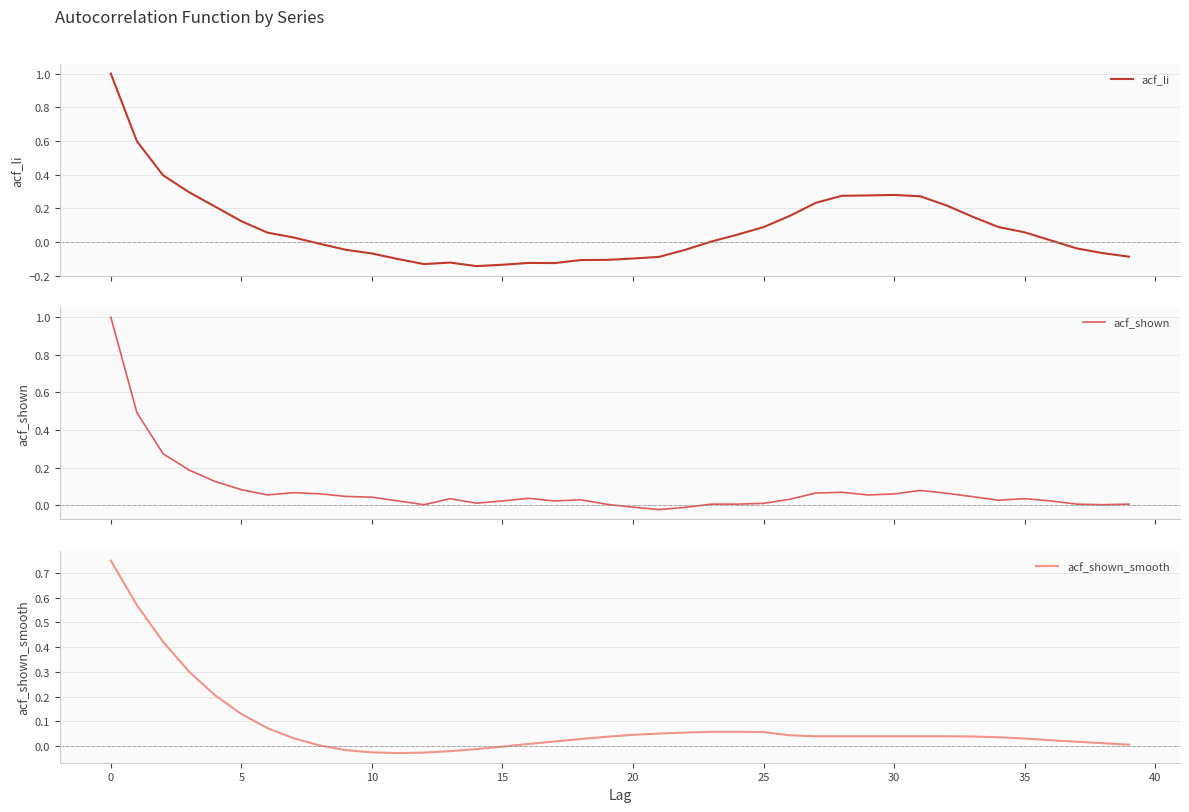

How many interior local valleys does the acf_shown_smooth series have?

1